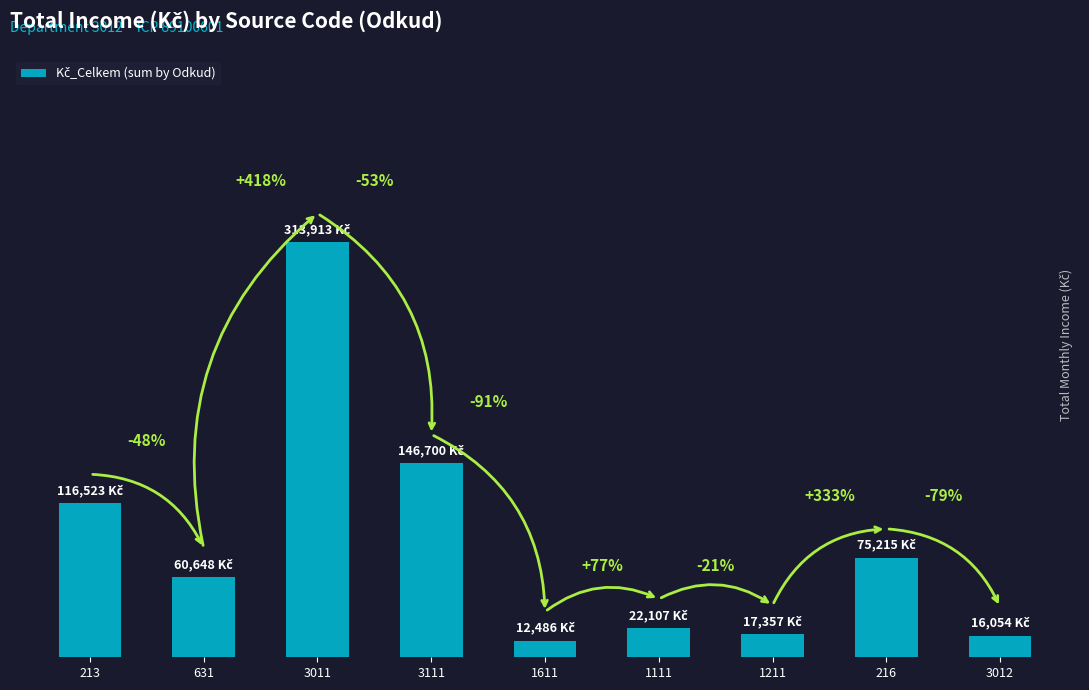

Where is the data nearest to the value 163199?

3111